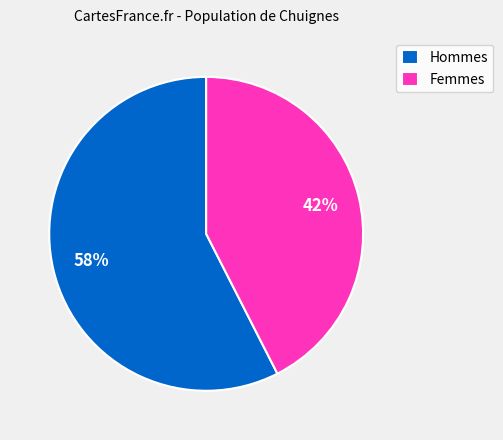

Count the number of slices in the pie.

2